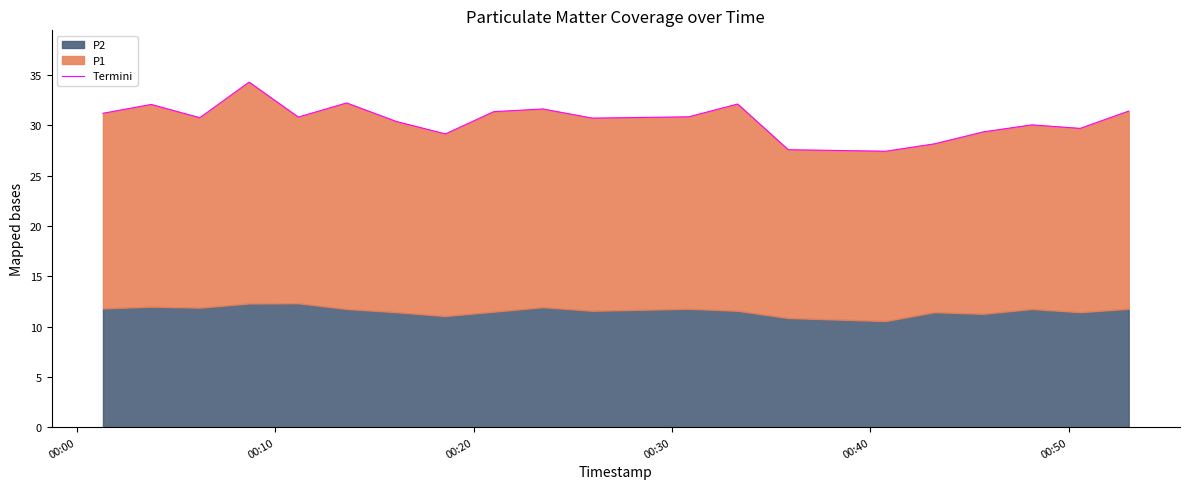

Reading left to right, list all the values displayed in this chart.

31.2	32.1	30.8	34.3	30.8	32.2	30.4	29.2	31.4	31.6	30.7	30.8	32.1	27.6	27.4	28.2	29.3	30.1	29.7	31.4